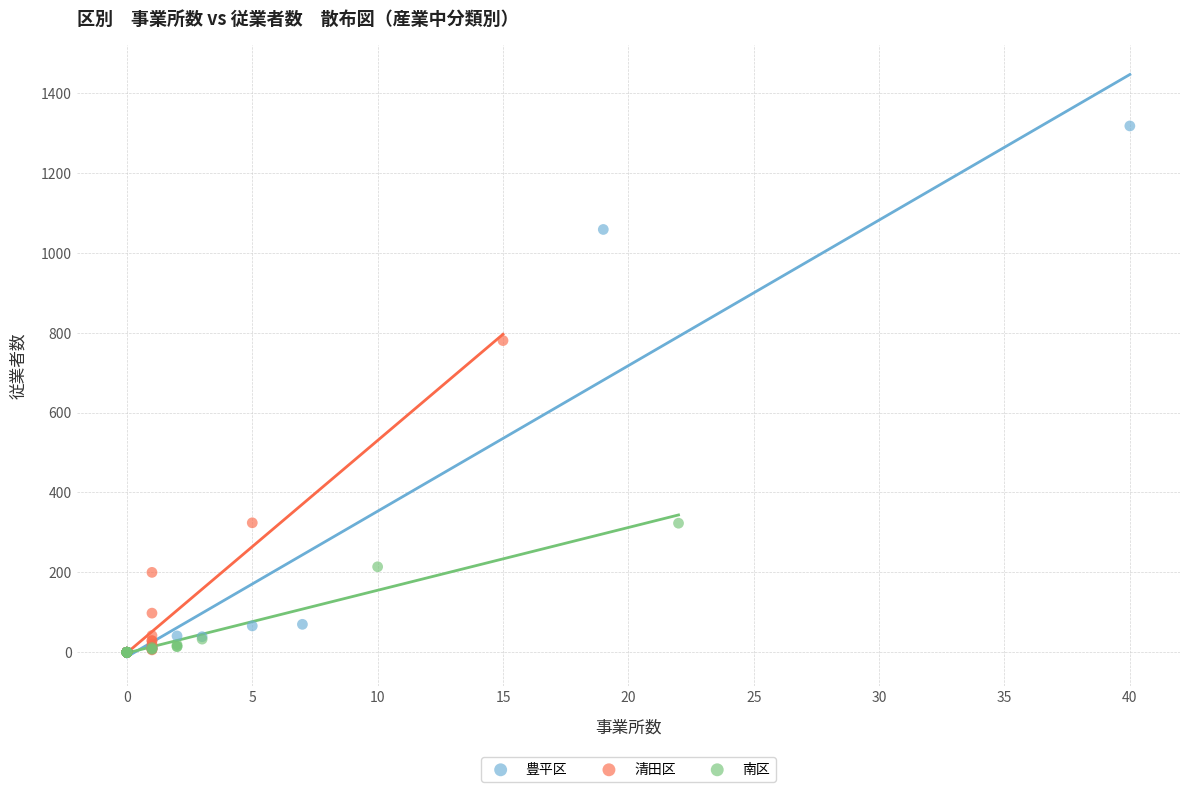

What are all the series names shown in the legend?

豊平区, 清田区, 南区